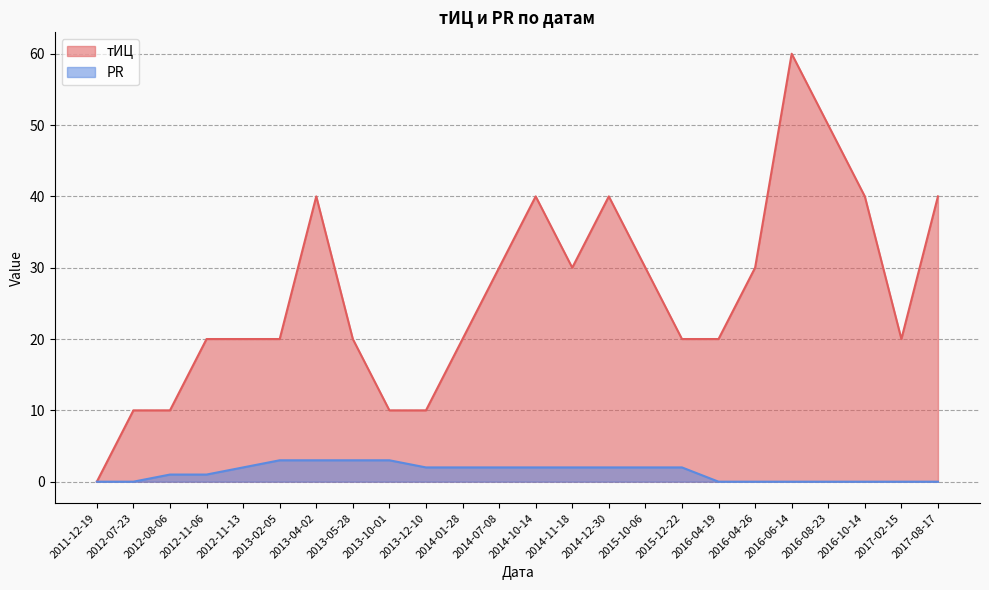

At how many categories does at least one series exceed 46?

2